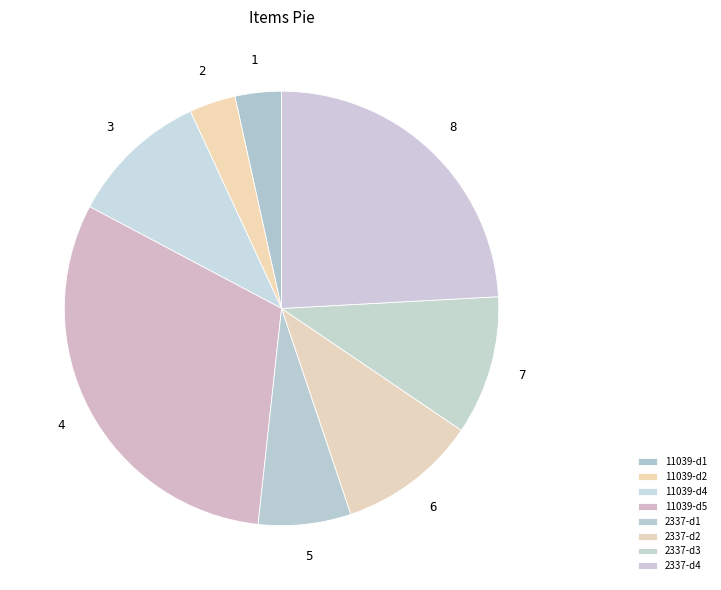

Which category has the biggest portion of the pie?

11039-d5